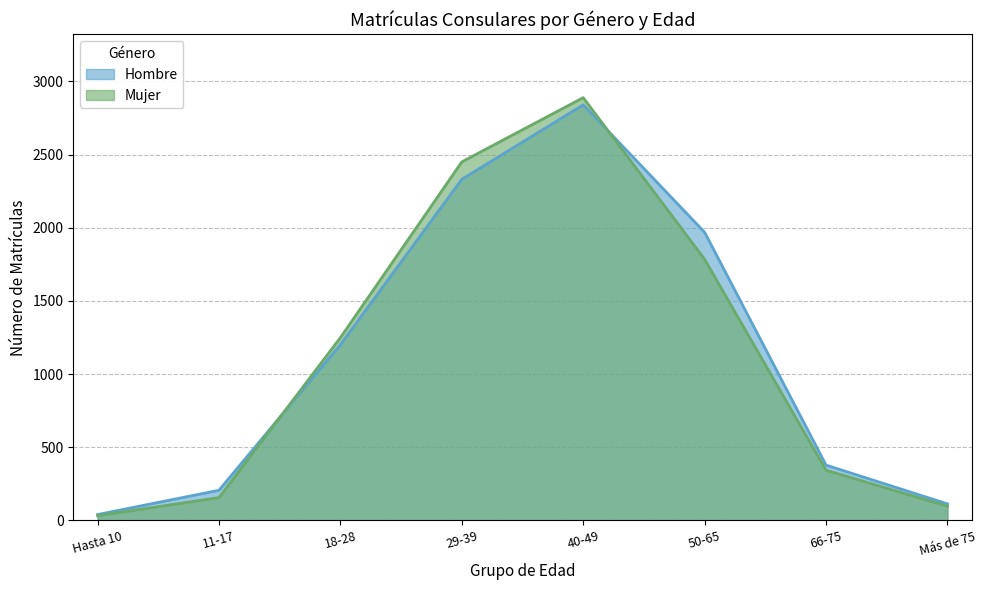

What is the difference between the maximum and second lowest values in the Mujer series?

2792